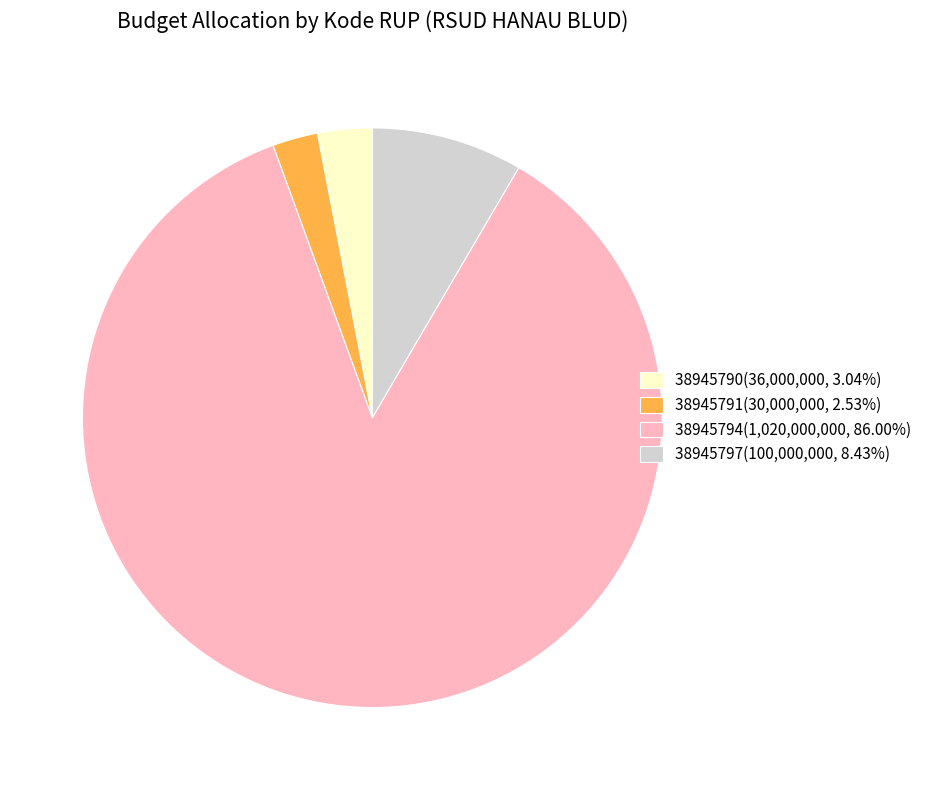

Which category has the biggest portion of the pie?

38945794